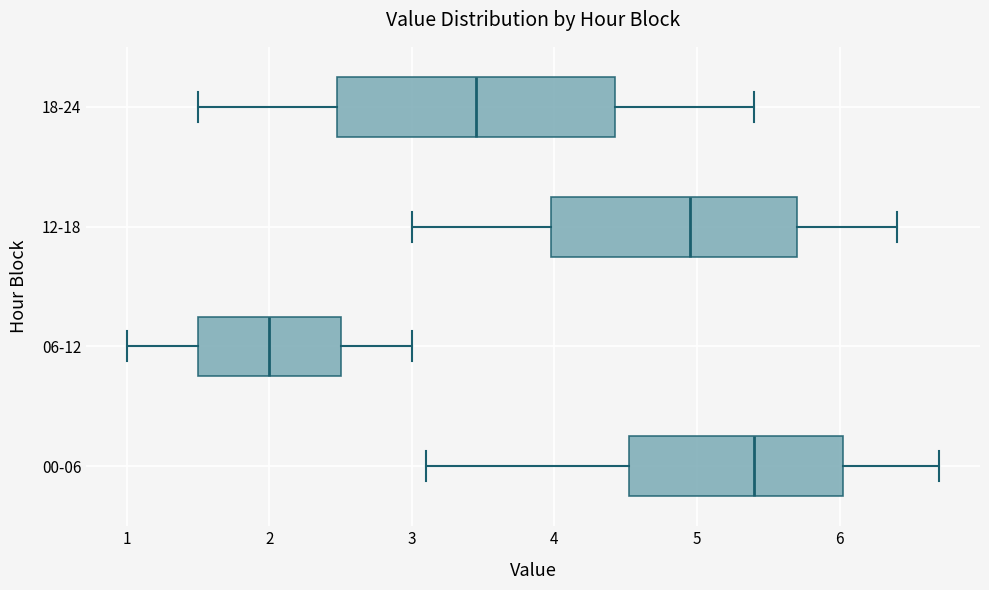

Reading bottom to top, read every box against the x-axis: the position of its median line, the range the box covers, and the ends of its whiskers. The values are not printed on the chart, so give them approximately, as read against the axis.

00-06: median 5.4, box 4.5 to 6.0, whiskers 3.1 to 6.7
06-12: median 2.0, box 1.5 to 2.5, whiskers 1.0 to 3.0
12-18: median 5.0, box 4.0 to 5.7, whiskers 3.0 to 6.4
18-24: median 3.5, box 2.5 to 4.4, whiskers 1.5 to 5.4